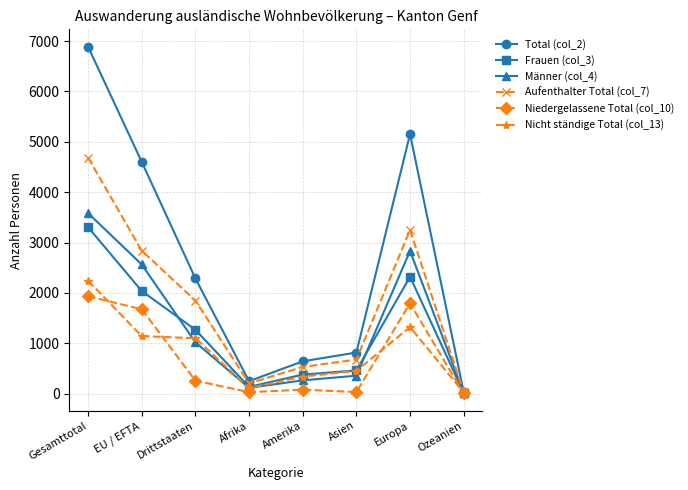

At which label does Männer (col_4) first exceed 1019?

Gesamttotal